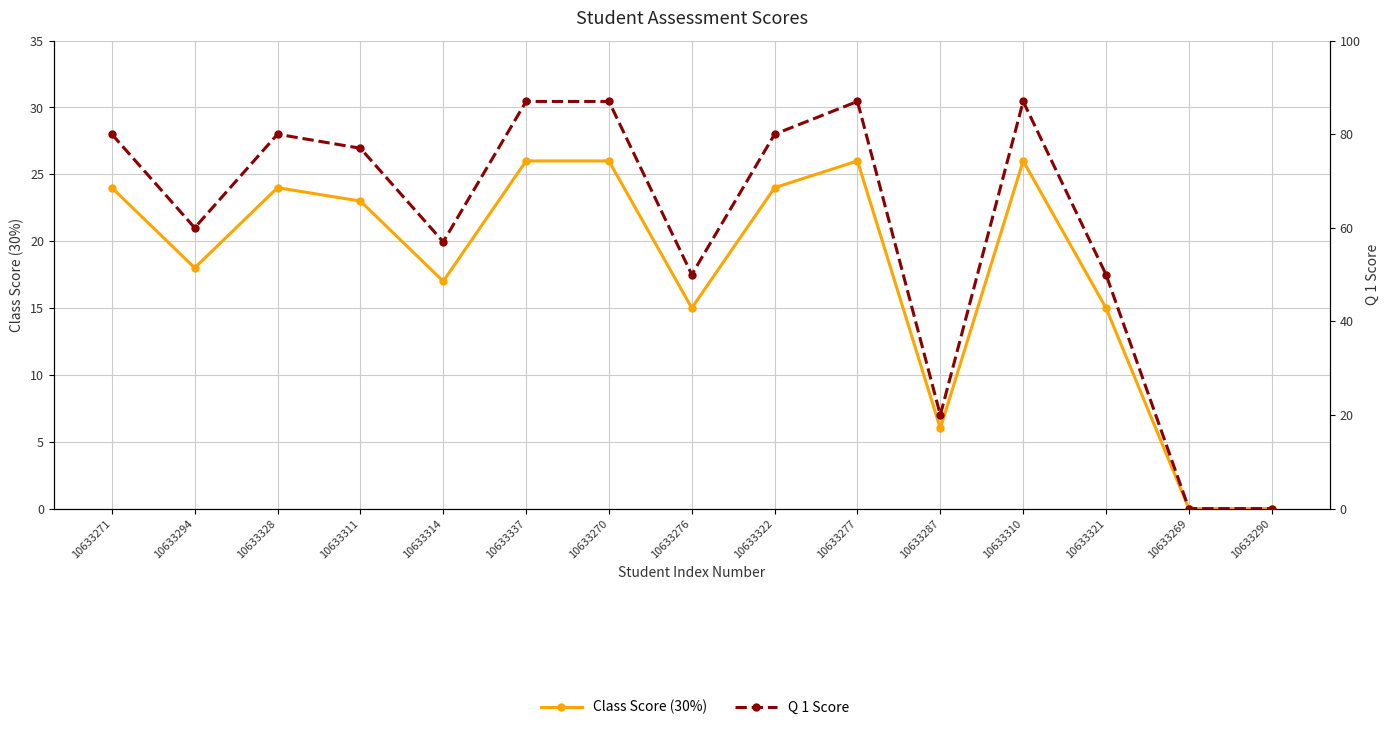

How many values in the Class Score (30%) series exceed 23?

7